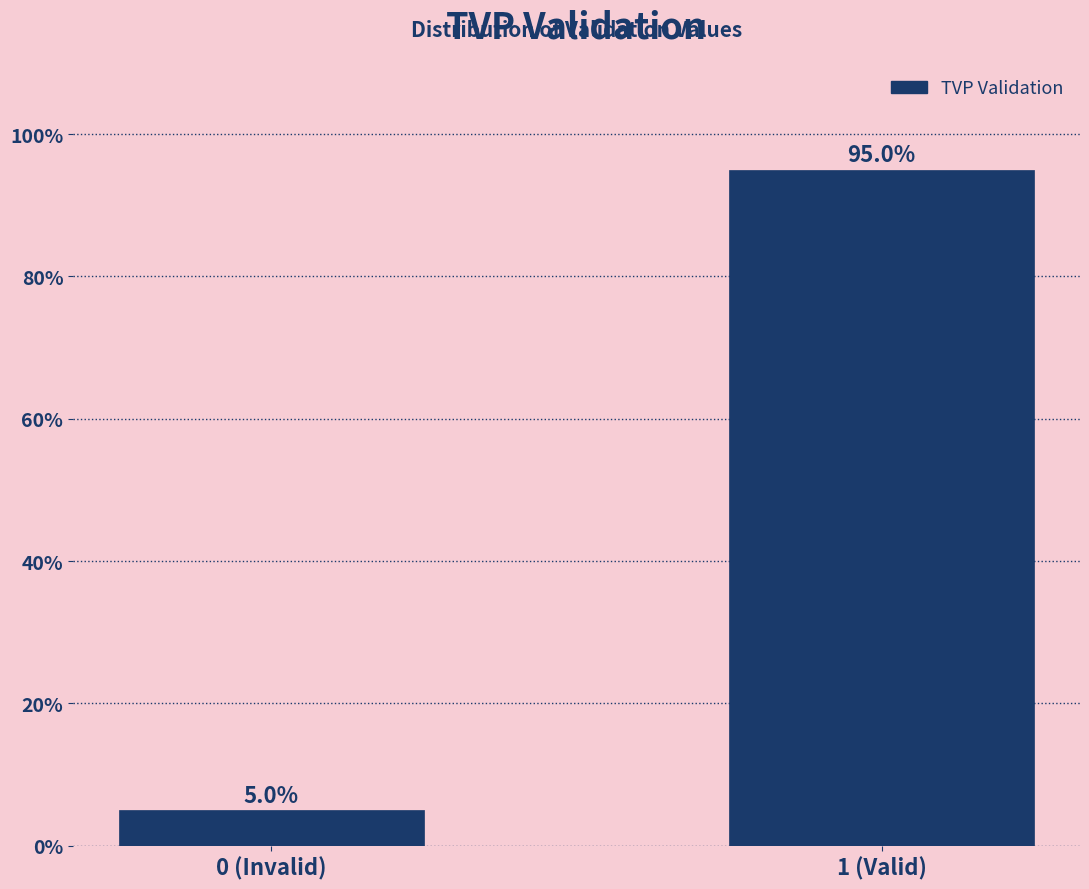

Reading left to right, transcribe all the data shown in this chart.

5	95